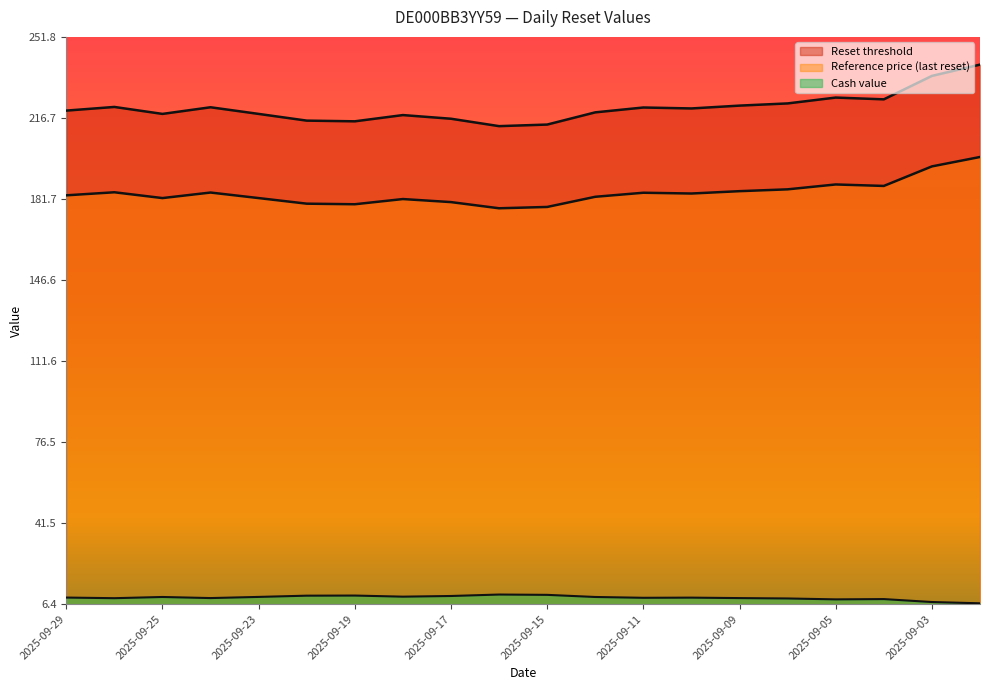

True or false: Reset threshold and Cash value cross at least once.

False